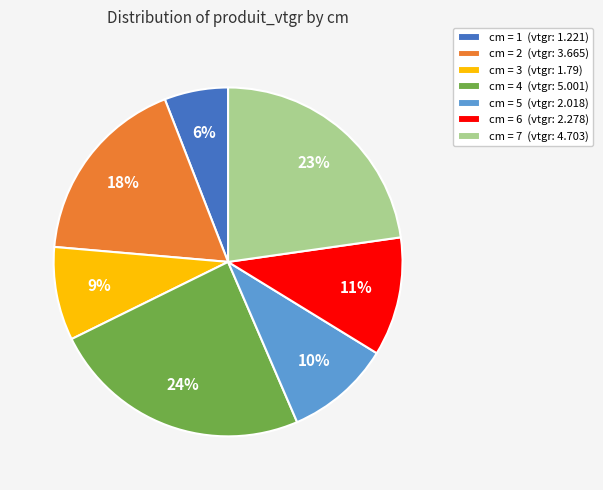

Approximately how many times larger is the value at cm = 3 (vtgr: 1.79) compared to cm = 4 (vtgr: 5.001)?

0.4